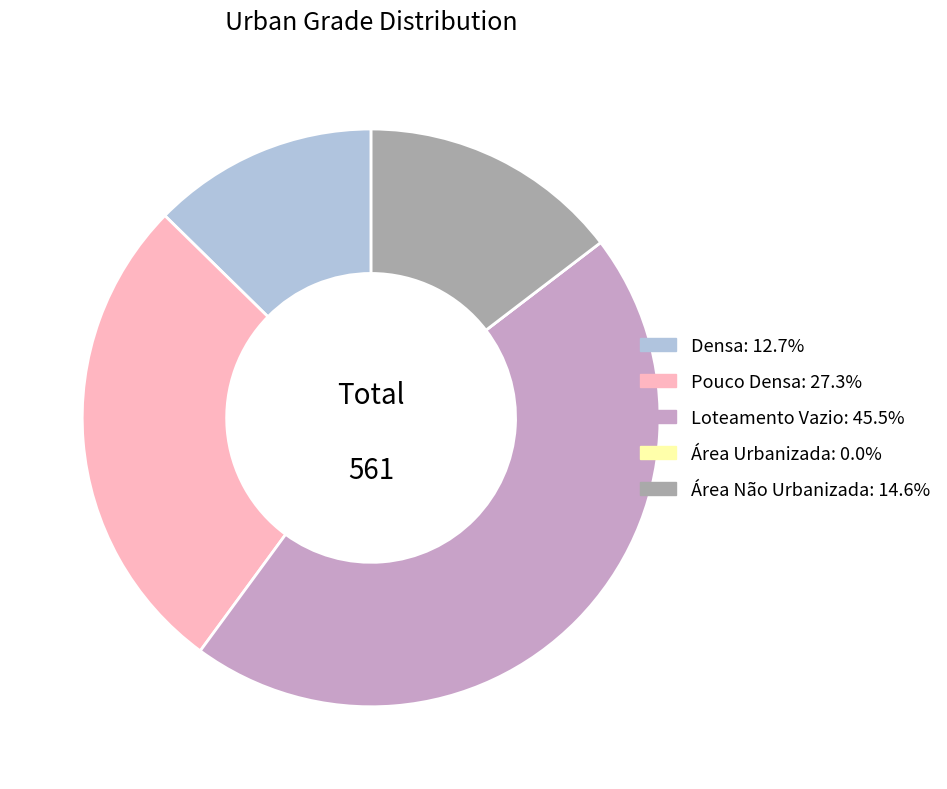

Does Densa represent more than half of the total?

No